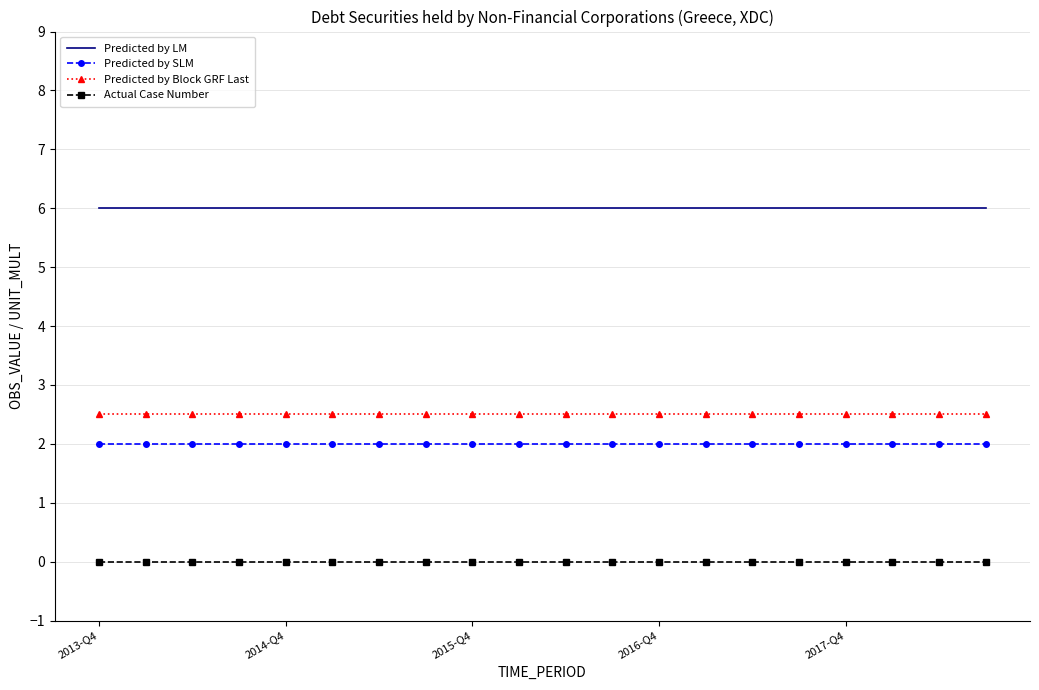

How many series are shown in this chart?

4